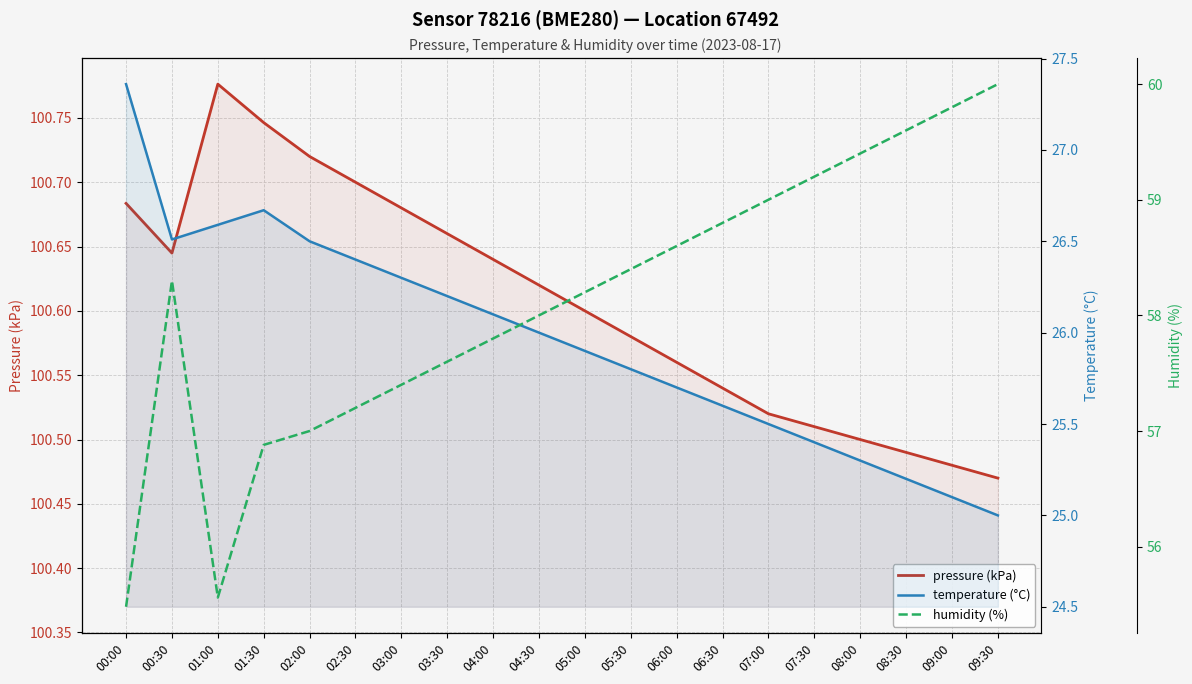

At which category is the sum across all series the highest?

09:30